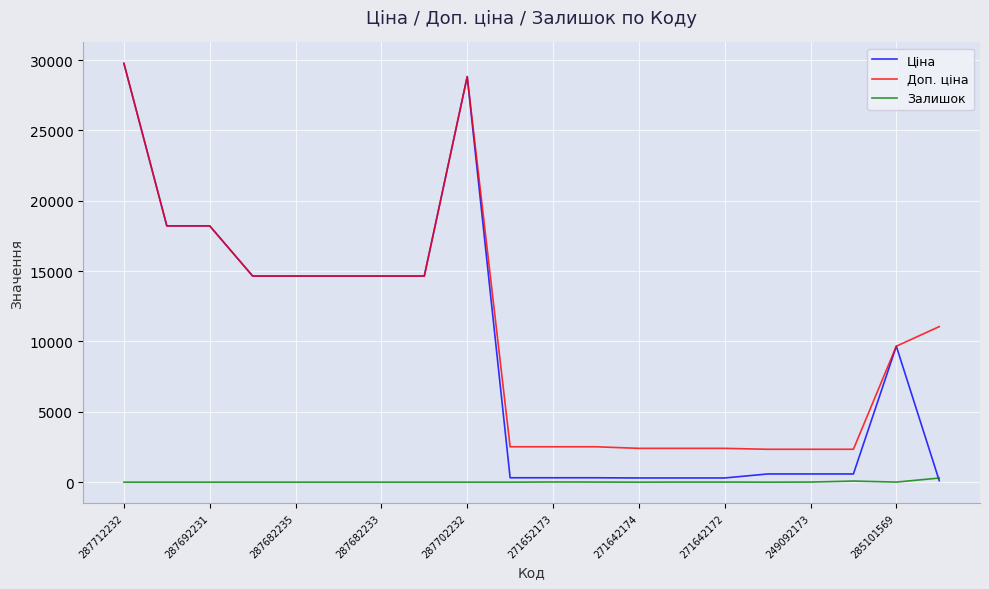

What are all the series names shown in the legend?

Ціна, Доп. ціна, Залишок